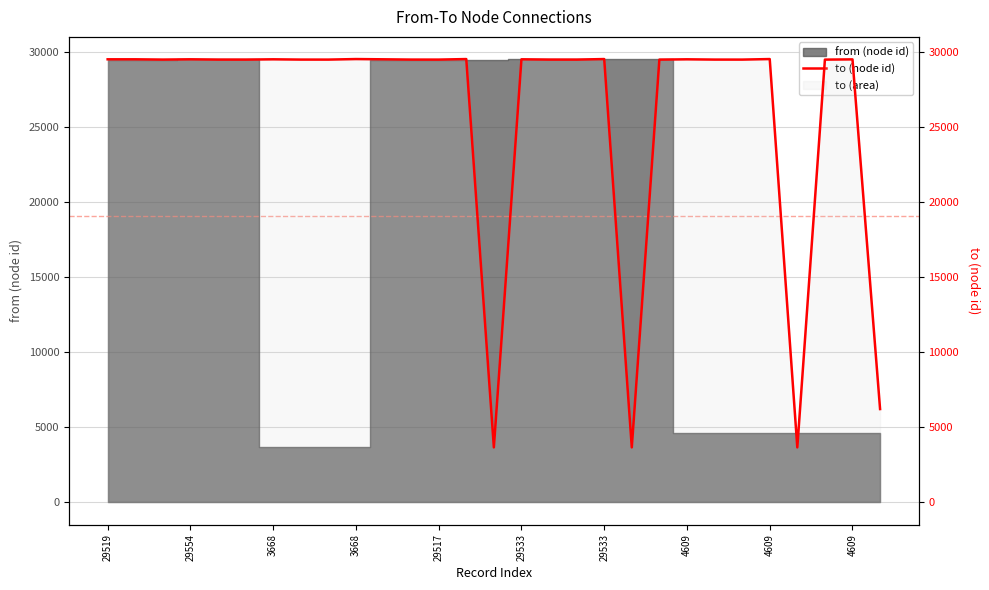

What is the sum of all values?

755475